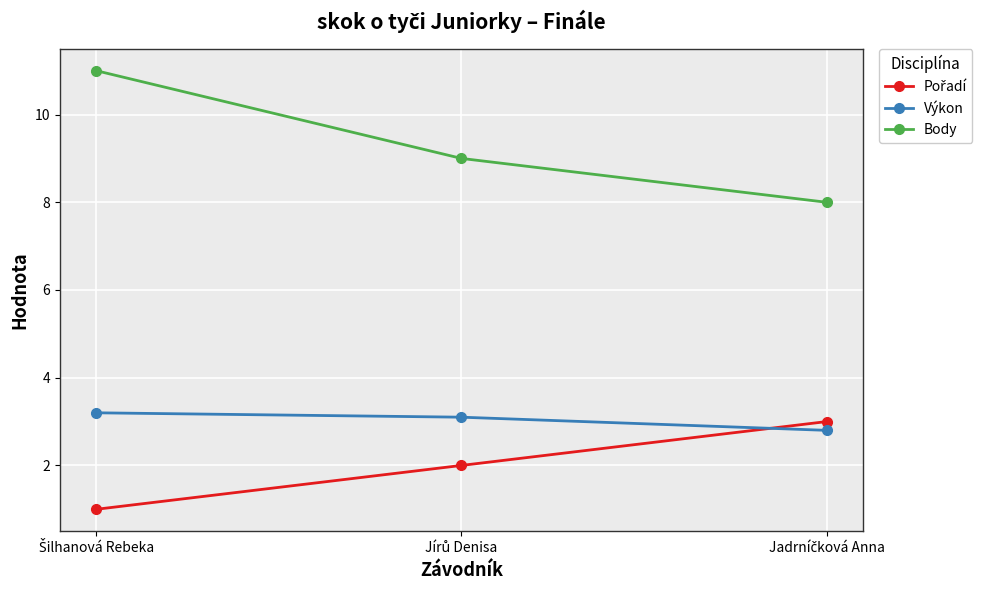

What is the value of the Body point at the 3rd from the left?

8.0